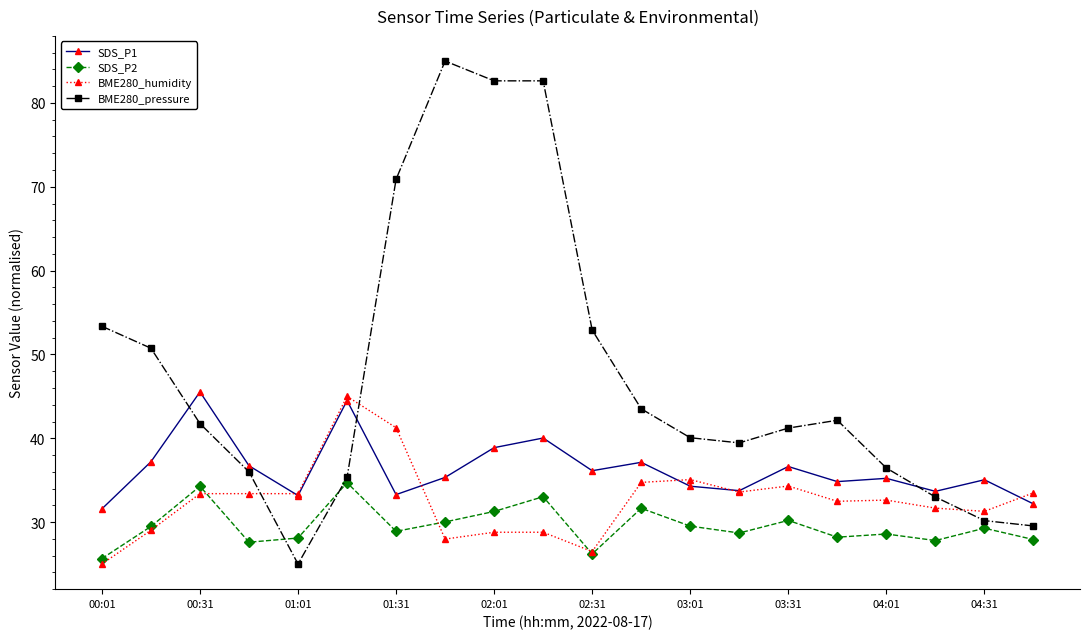

Which series has the largest total across all categories?

BME280_pressure